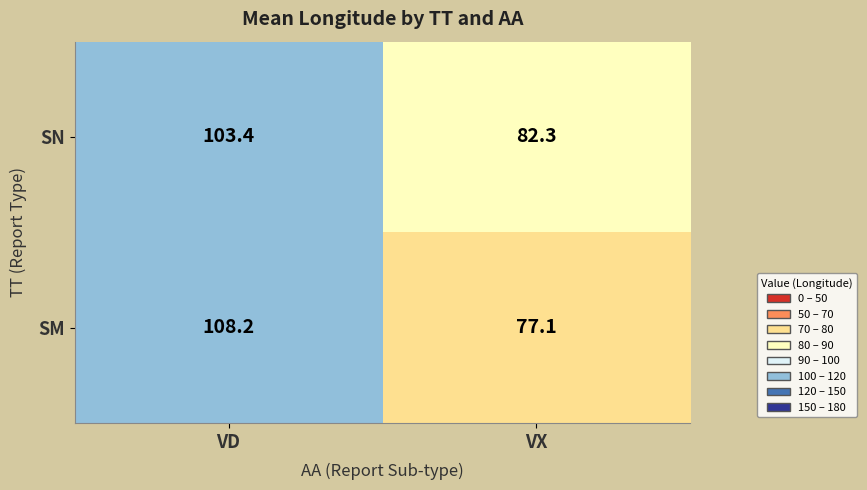

Which category has the highest value across all series?

VD